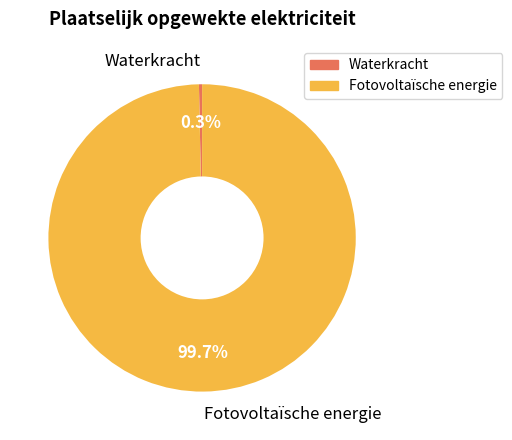

To the nearest percent, what portion does Fotovoltaïsche energie represent?

100%